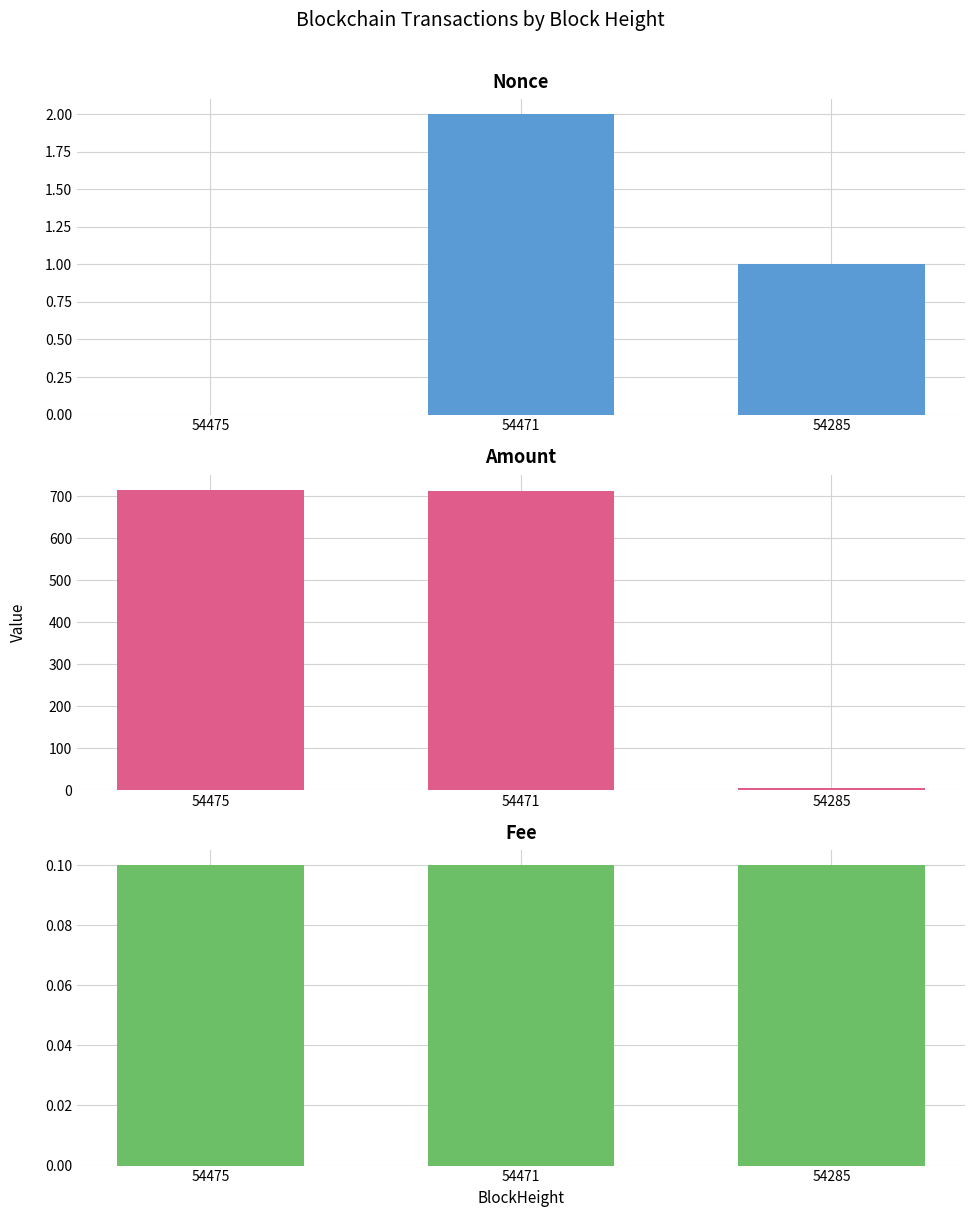

What is the average value of the Fee series?

0.1